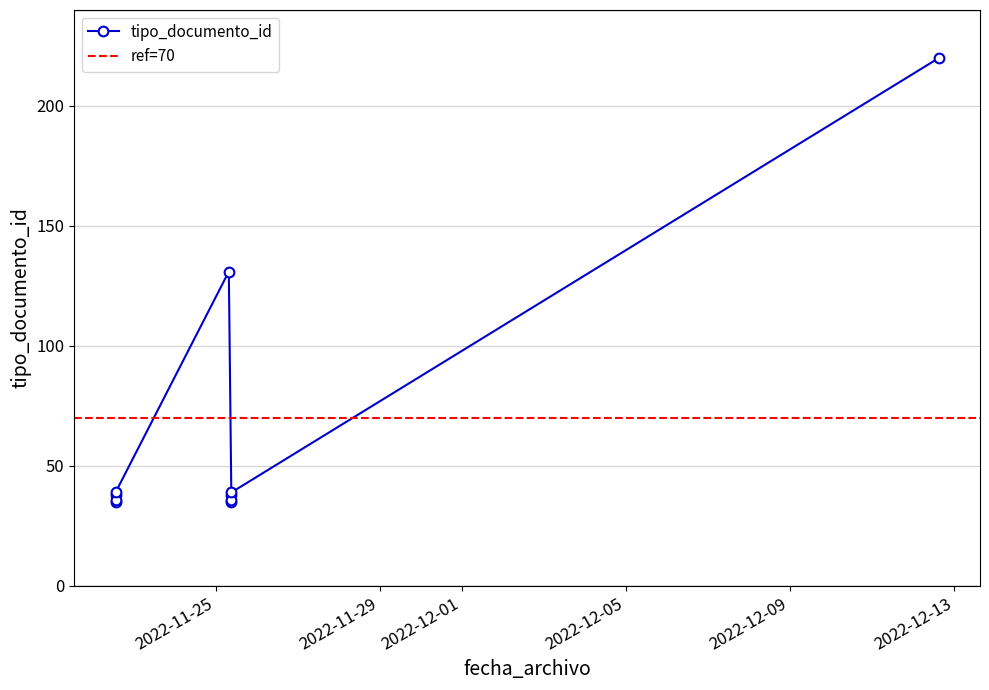

The value at 2022-11-22 13:23:50 is 57. True or false?

False